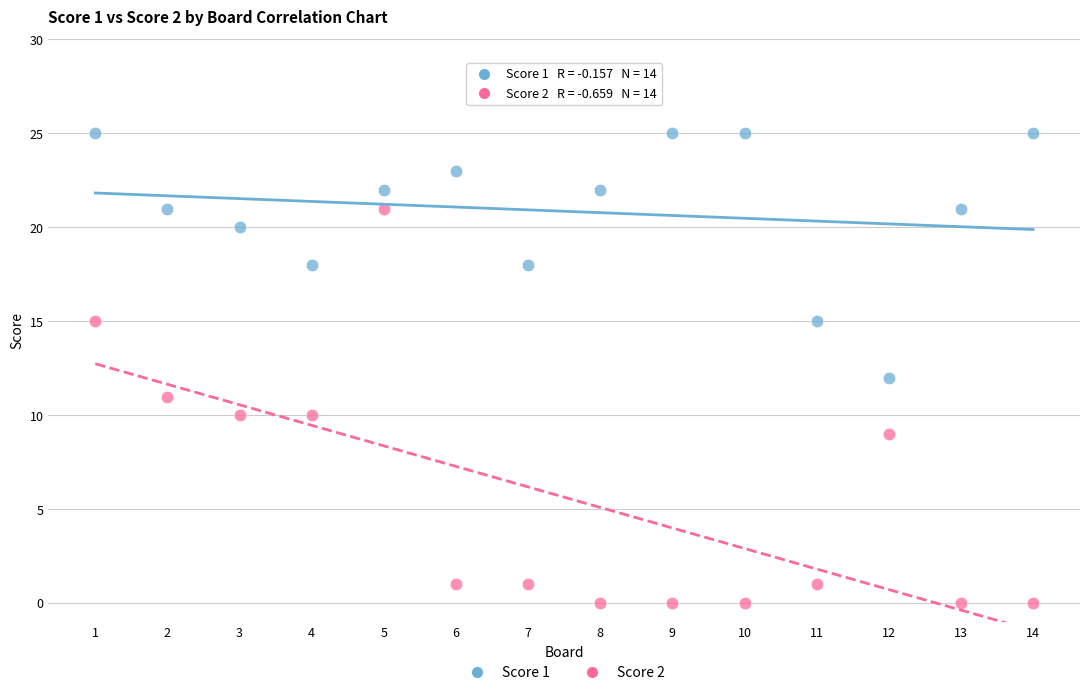

Which series has the largest Y range (max minus min)?

Score 2